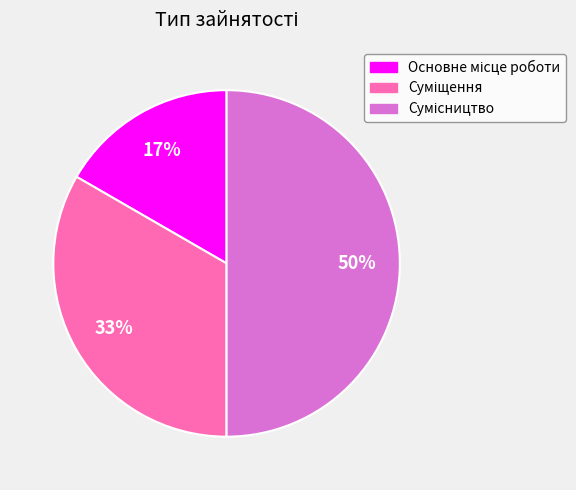

How many segments does this pie chart have?

3